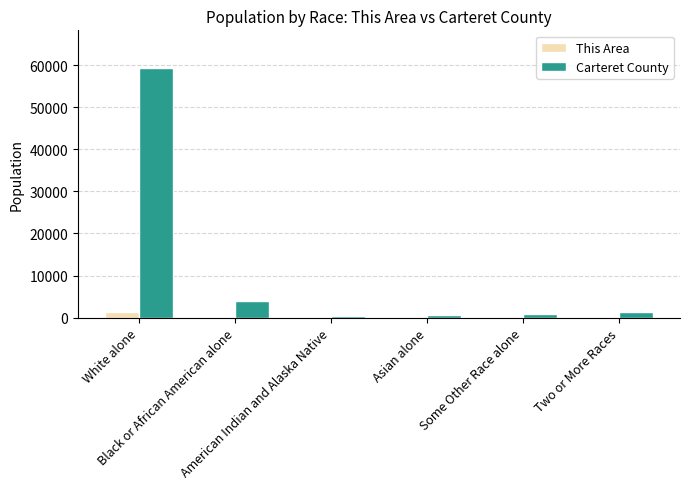

True or false: Carteret County has a value of 261 at Some Other Race alone.

False